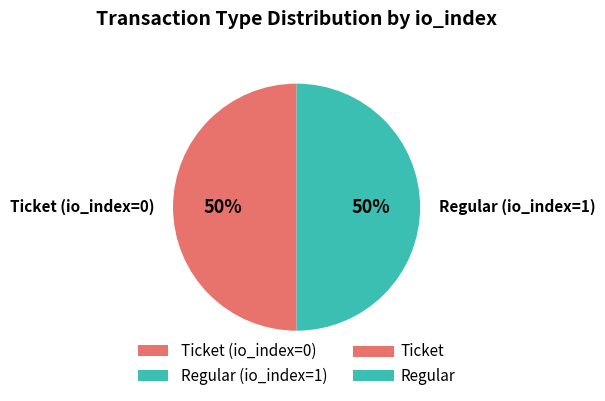

To the nearest percent, what is the difference between the largest and smallest slice percentages?

0%